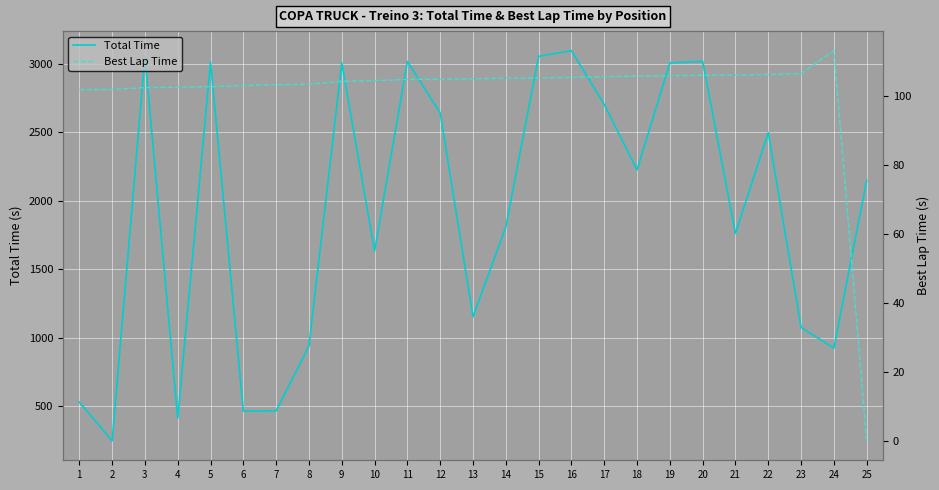

What is the value of the Best Lap Time point at the 6th from the left?

103.1